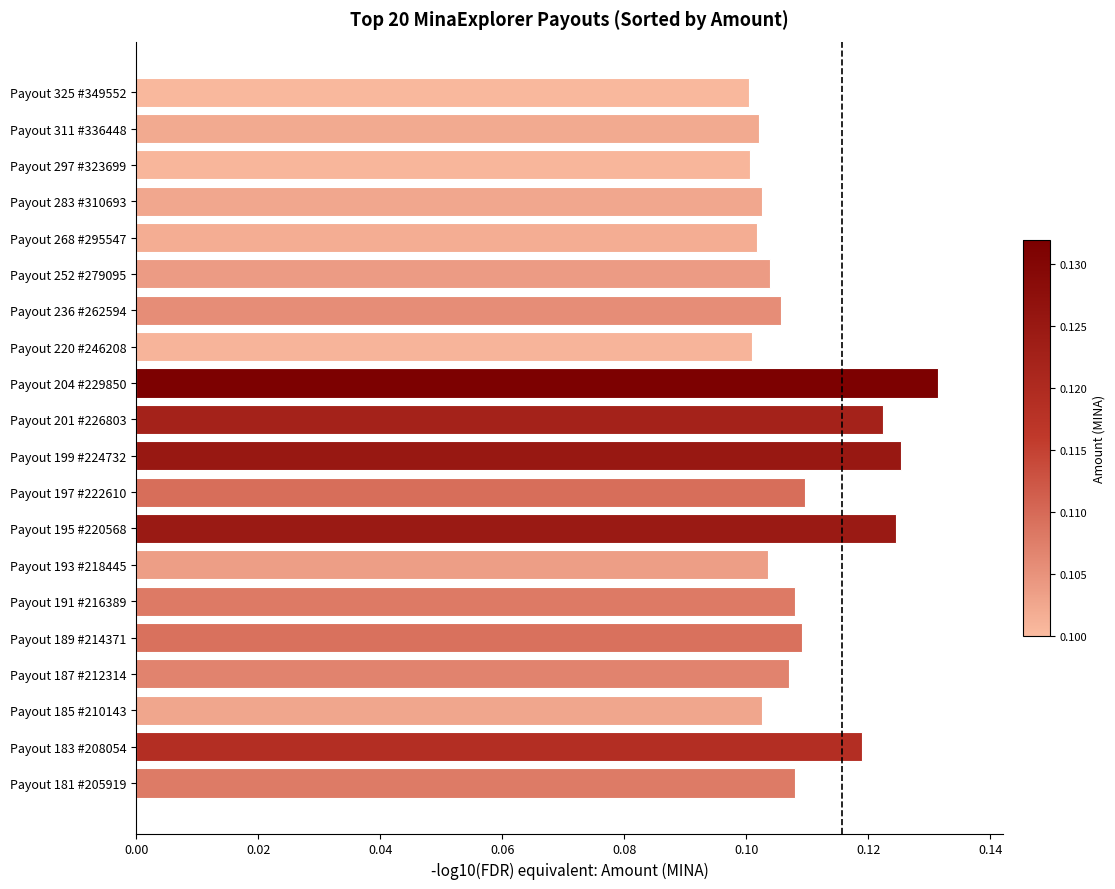

Count the values in the range 0 to 1.

20